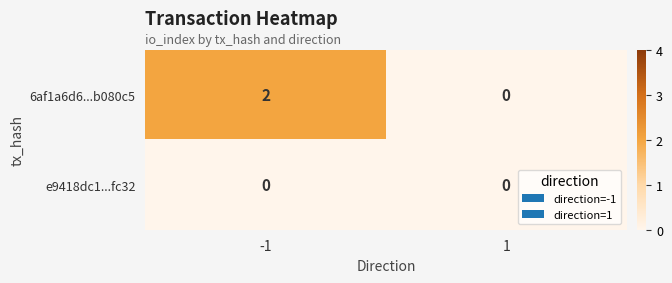

List the series in order of their peak value, lowest first.

e9418dc1...fc32, 6af1a6d6...b080c5